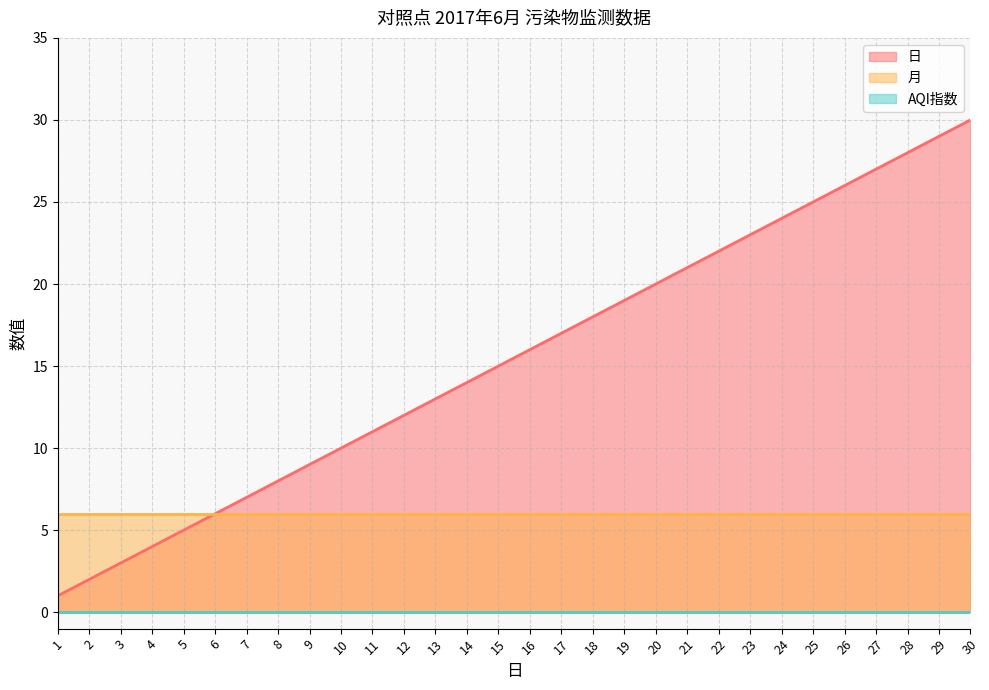

What is the total value across all series at 7?

13